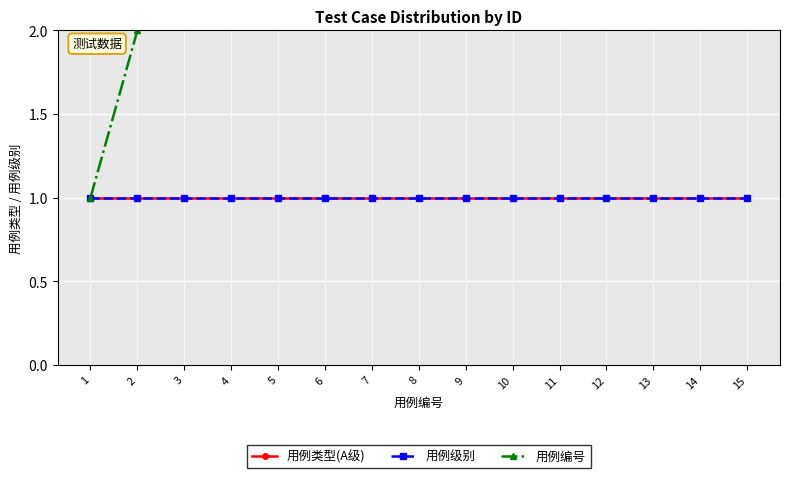

What is the approximate value of 用例类型(A级) at 12?

1